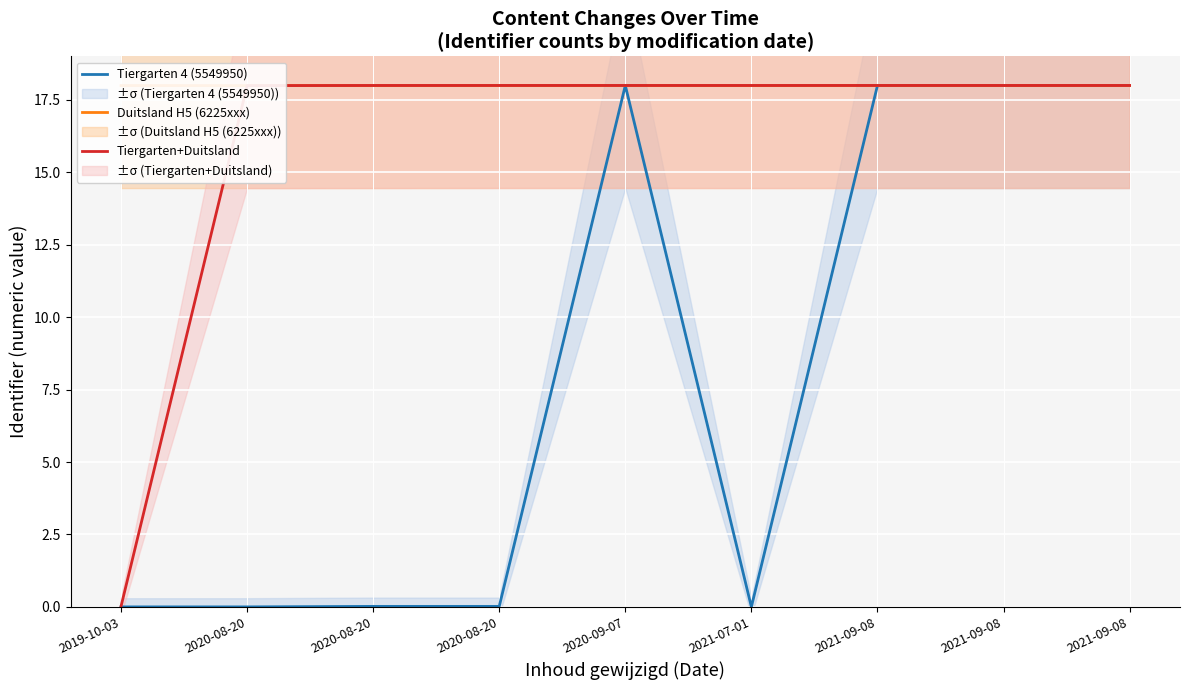

What is the label of the 3rd point from the left?

2020-08-20